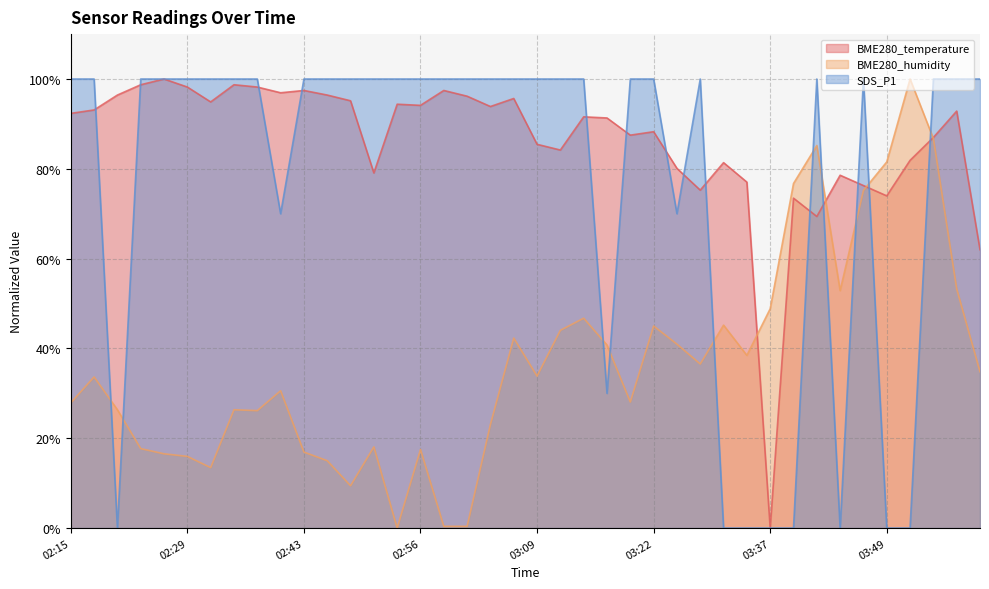

Is it true that BME280_temperature equals 79.1 at 02:51?

True